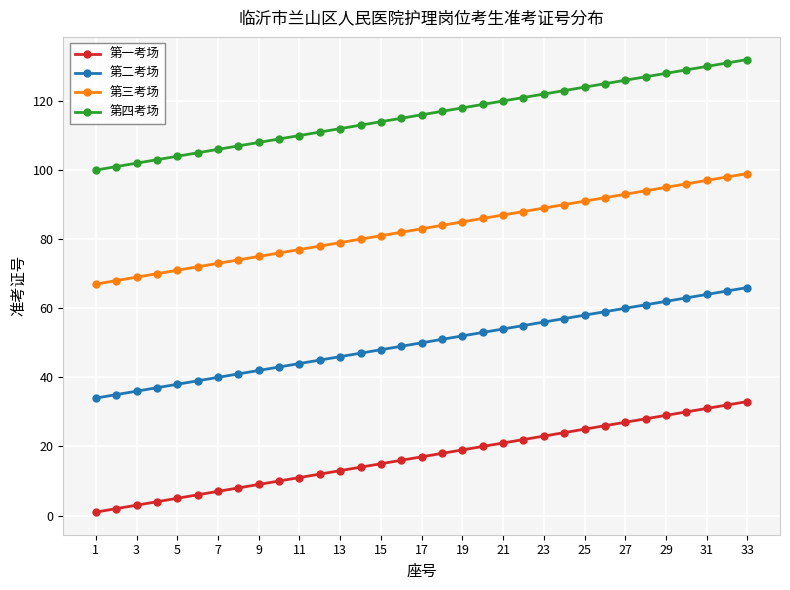

Rank the series by their maximum value, from highest to lowest.

第四考场, 第三考场, 第二考场, 第一考场